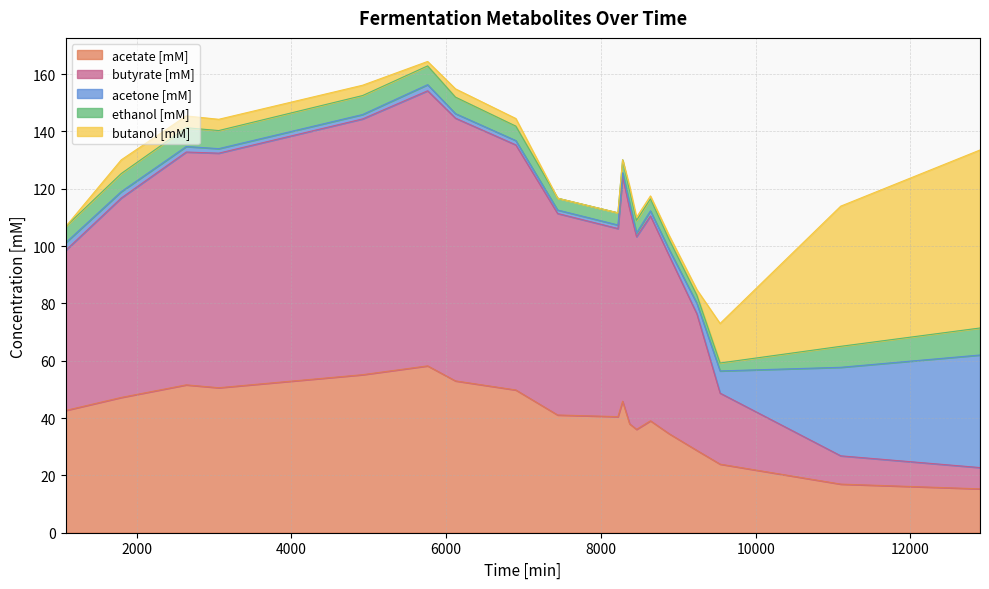

How many lines are shown in the chart?

5